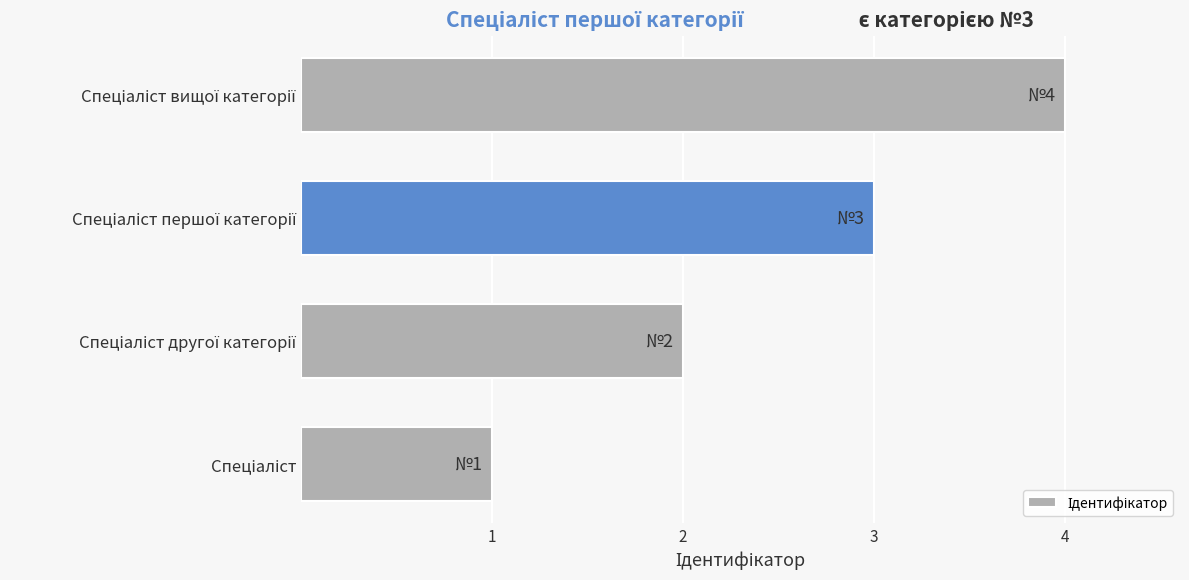

What is the sum of all values?

10